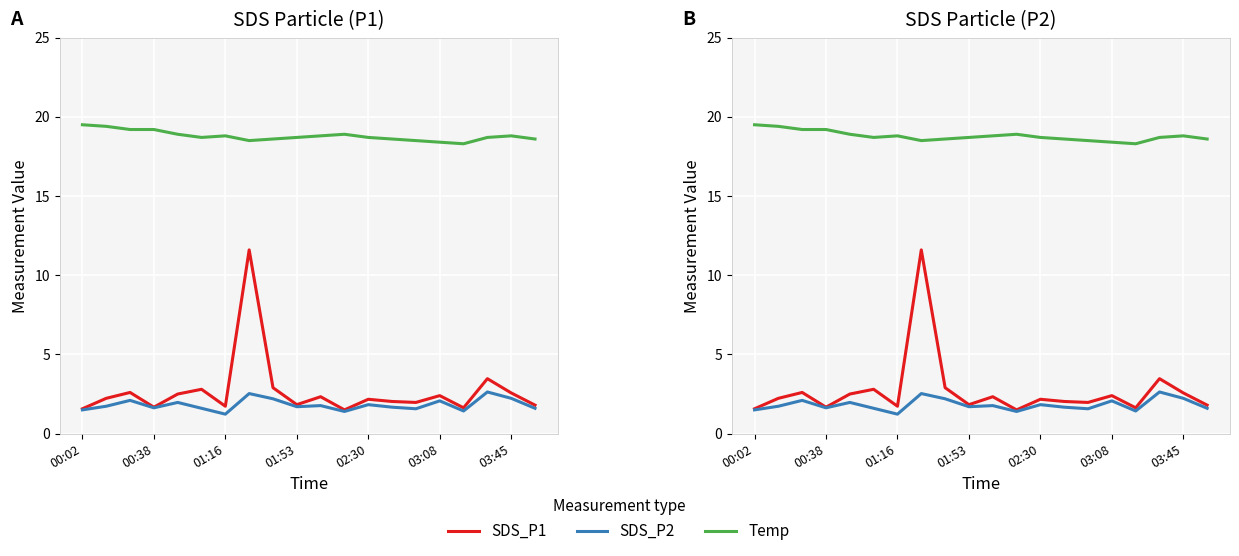

Read the SDS_P2 value at 02:30.

2.0